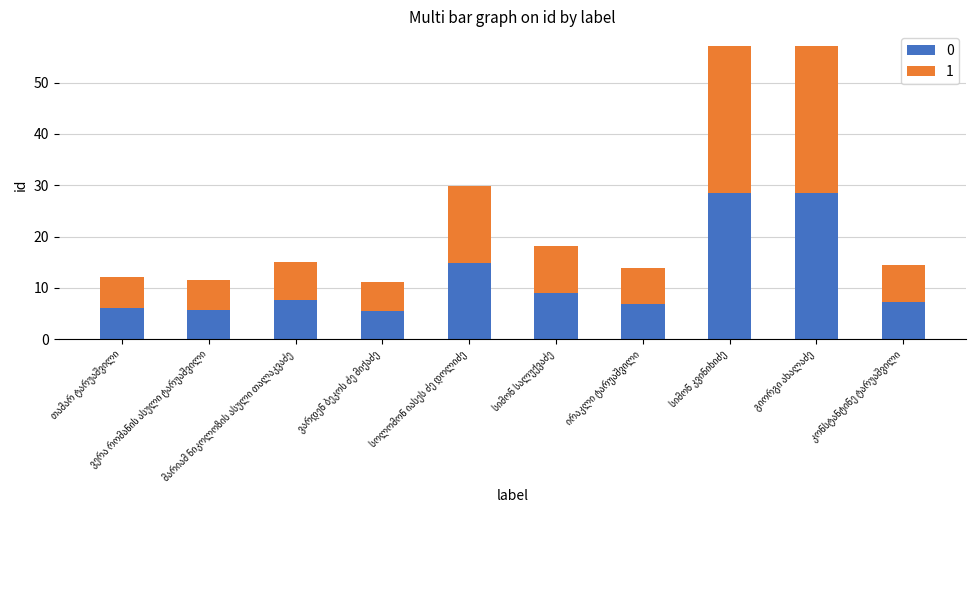

What is the minimum value for 0?

5.6